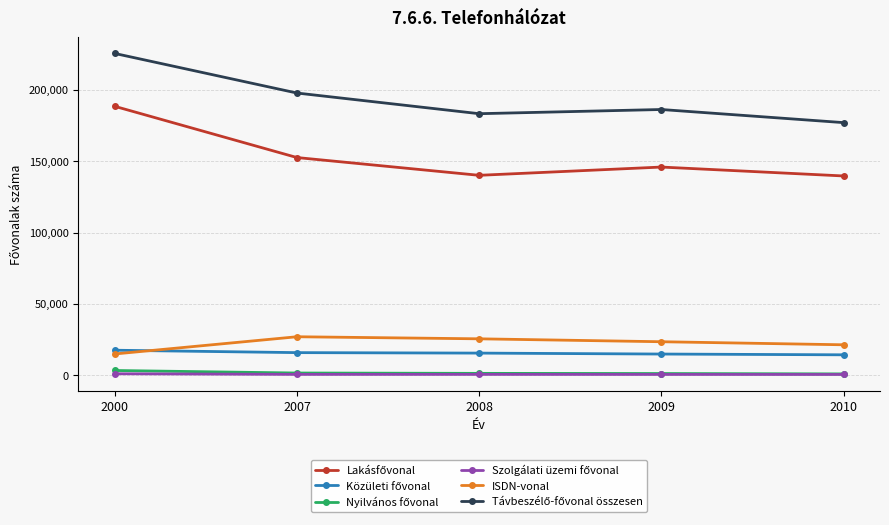

At which category is the sum across all series the highest?

2000